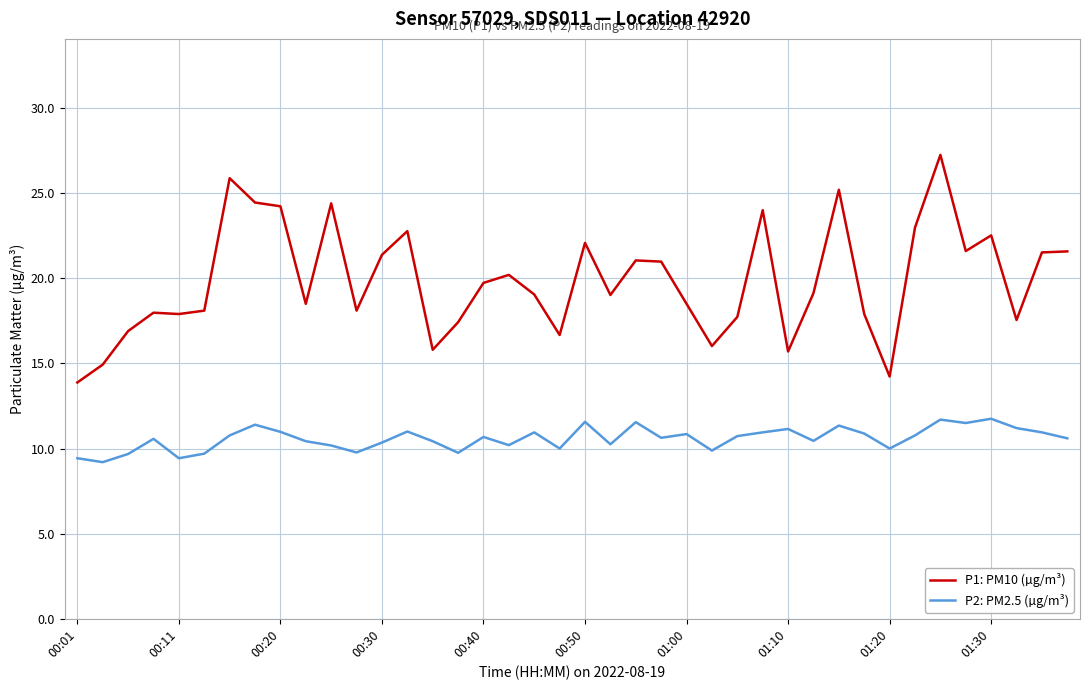

Which series has the widest spread of values?

P1: PM10 (µg/m³)